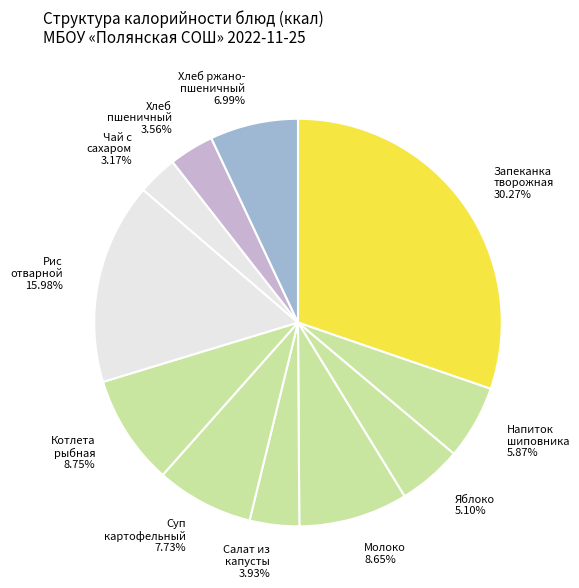

How many slices are in this pie chart?

11